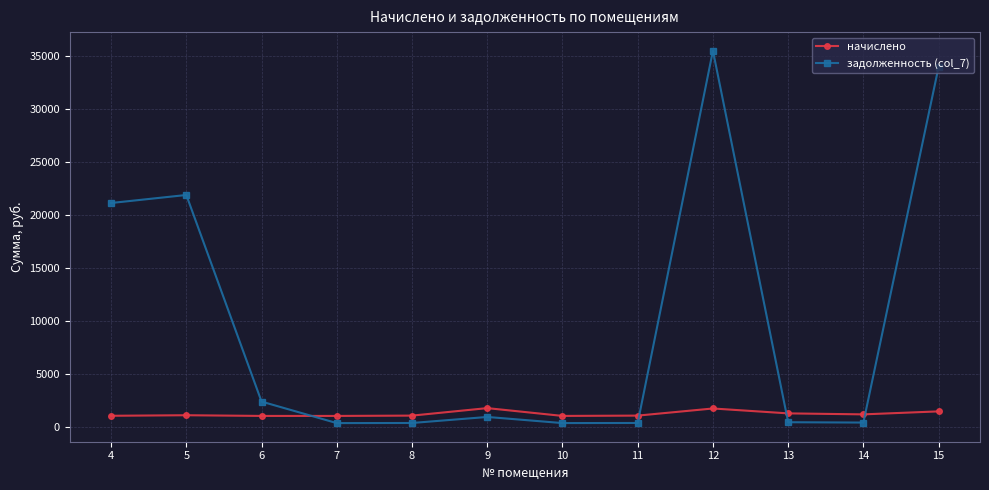

The value of задолженность (col_7) at 6 is 831.2. True or false?

False